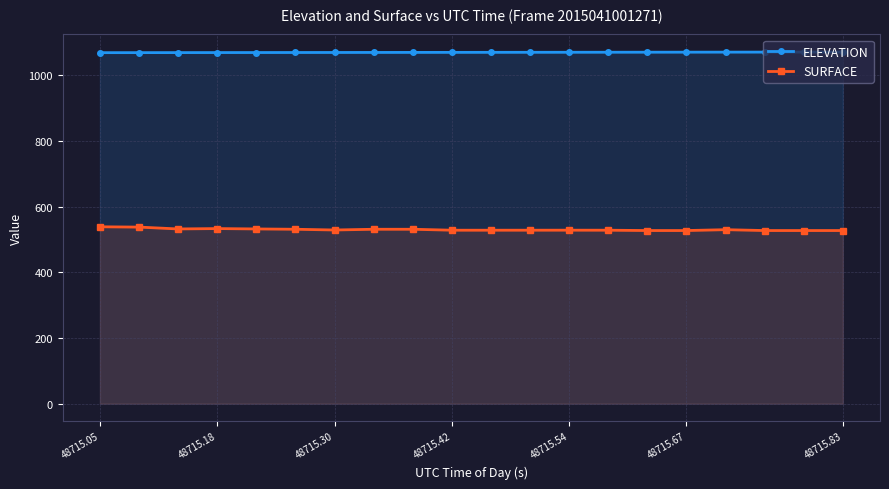

At how many categories does at least one series exceed 1035?

20